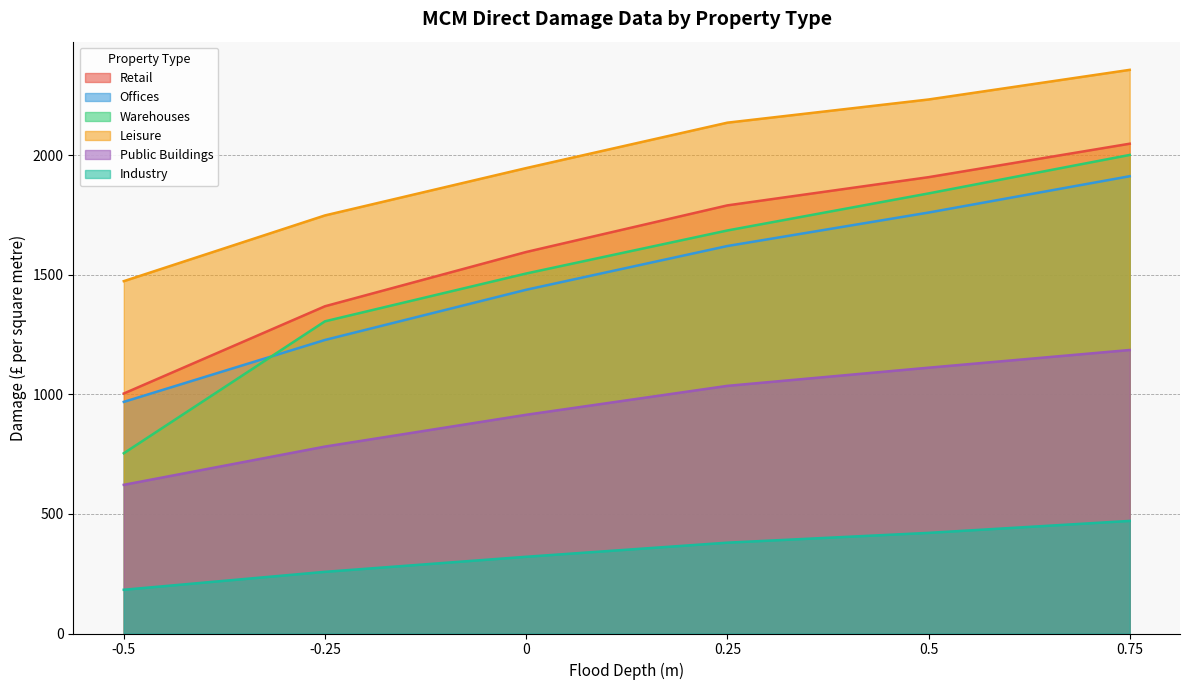

Rank the series by their maximum value, from highest to lowest.

Leisure, Retail, Warehouses, Offices, Public Buildings, Industry